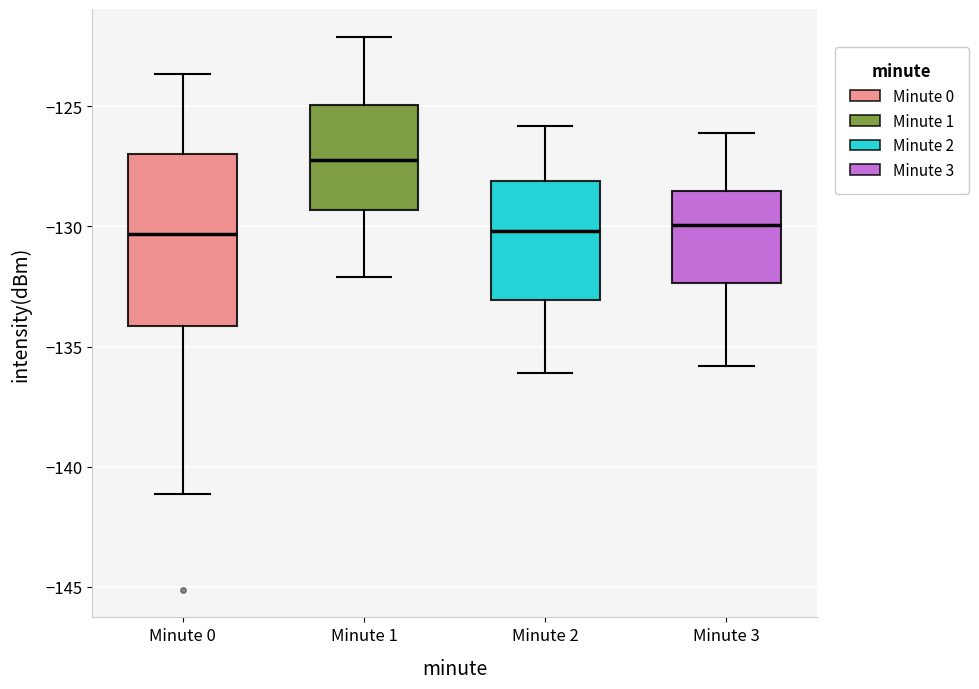

Reading left to right, read every box against the y-axis: the position of its median line, the range the box covers, and the ends of its whiskers. The values are not printed on the chart, so give them approximately, as read against the axis.

Minute 0: median -130.5, box -134.0 to -127.0, whiskers -141.0 to -123.5
Minute 1: median -127.0, box -129.5 to -125.0, whiskers -132.0 to -122.0
Minute 2: median -130.0, box -133.0 to -128.0, whiskers -136.0 to -126.0
Minute 3: median -130.0, box -132.5 to -128.5, whiskers -136.0 to -126.0